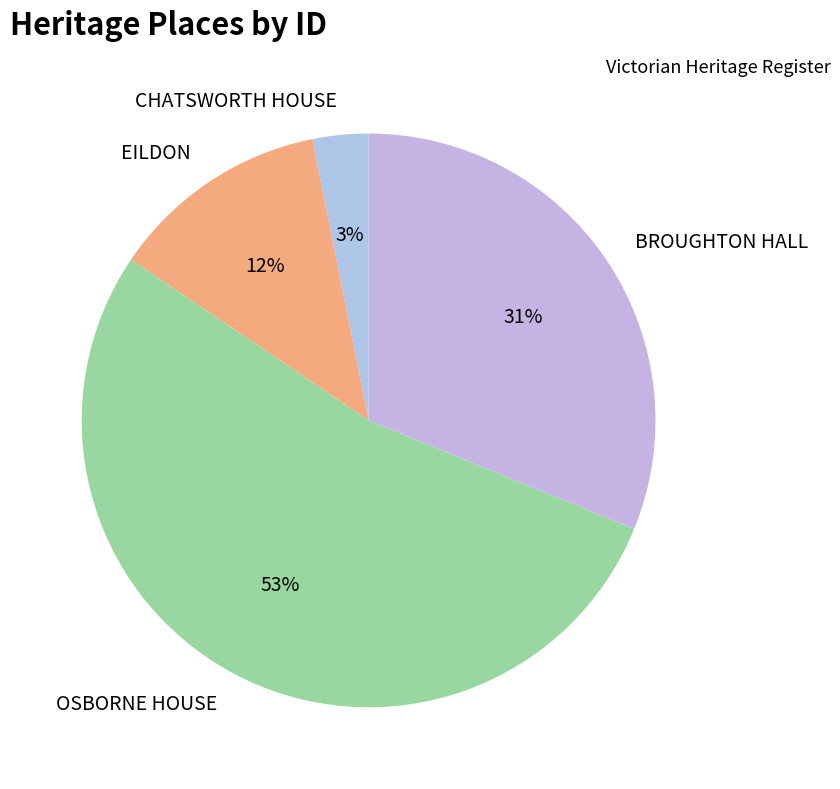

The BROUGHTON HALL slice represents 31% of the pie. True or false?

True